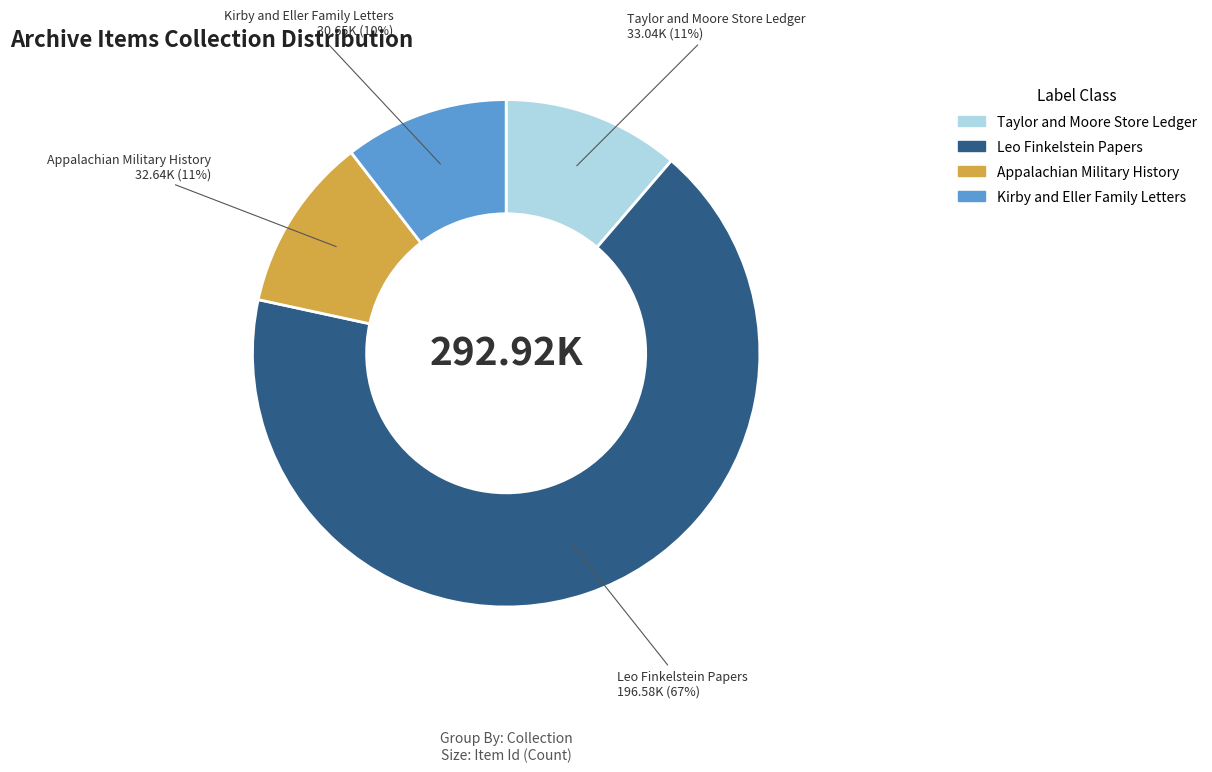

To the nearest percent, what is the average slice percentage?

25%